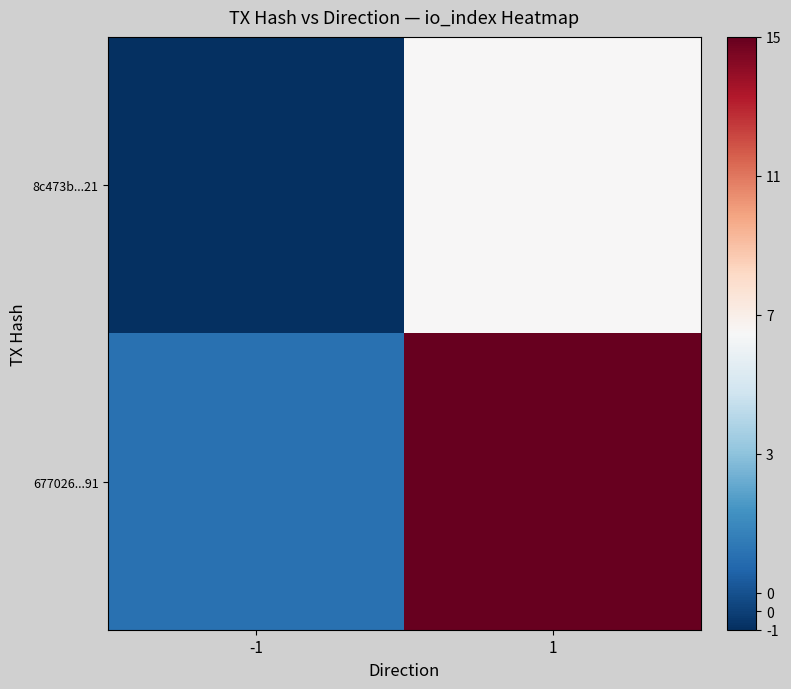

Reading left to right, transcribe all the data shown in this chart.

8c473b...21: -1=-1	1=7
677026...91: -1=1	1=15